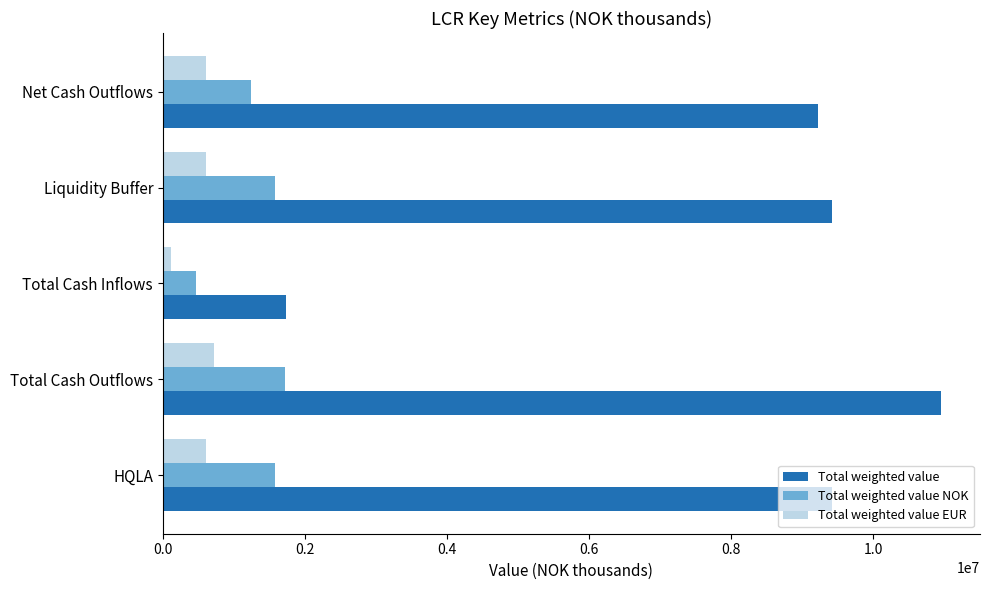

Which category has the lowest value in the Total weighted value NOK series?

Total Cash Inflows